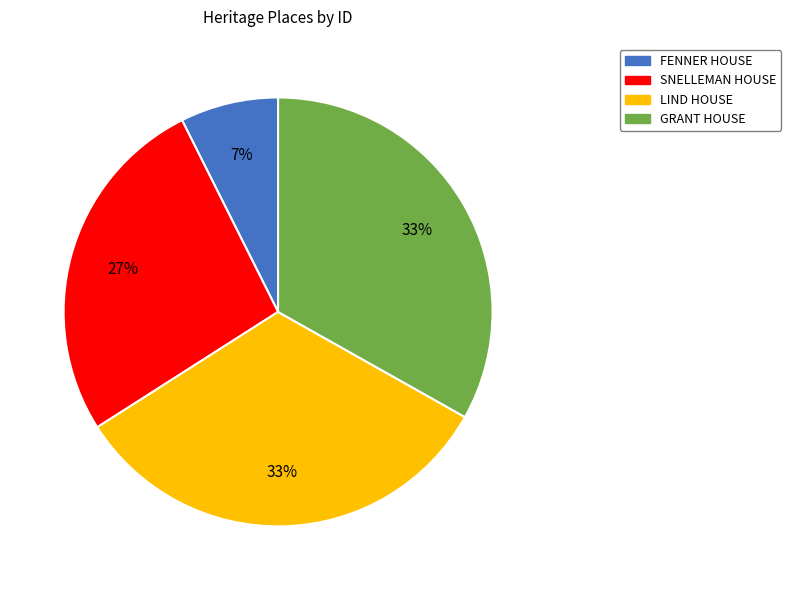

Count the number of slices in the pie.

4